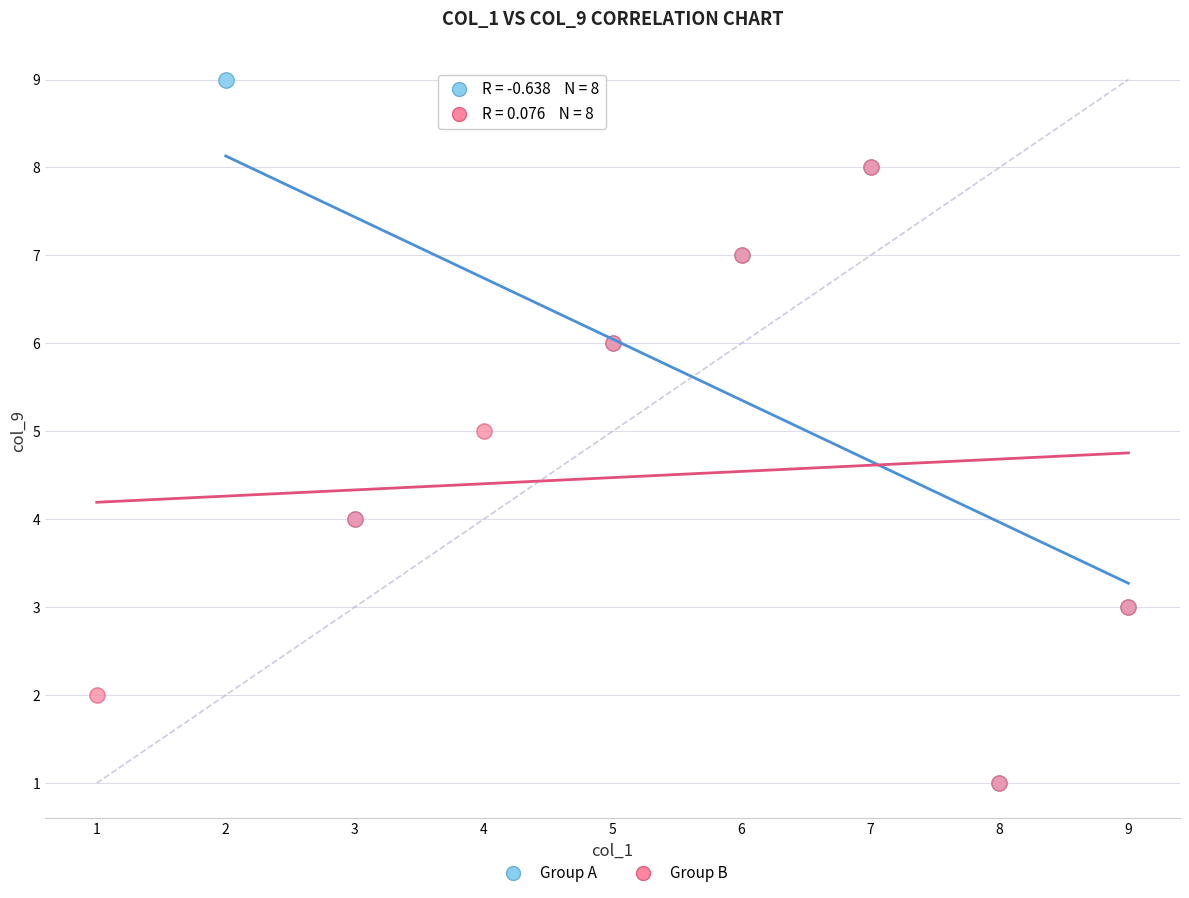

Which series has the widest spread of Y values?

Group A